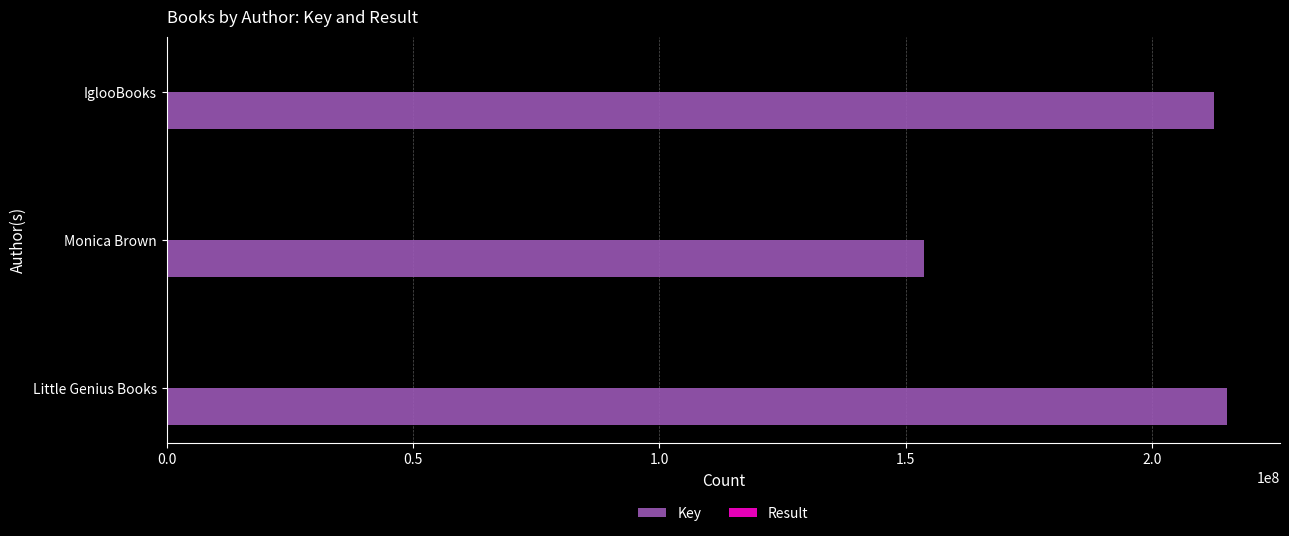

Which series has the widest spread of values?

Key